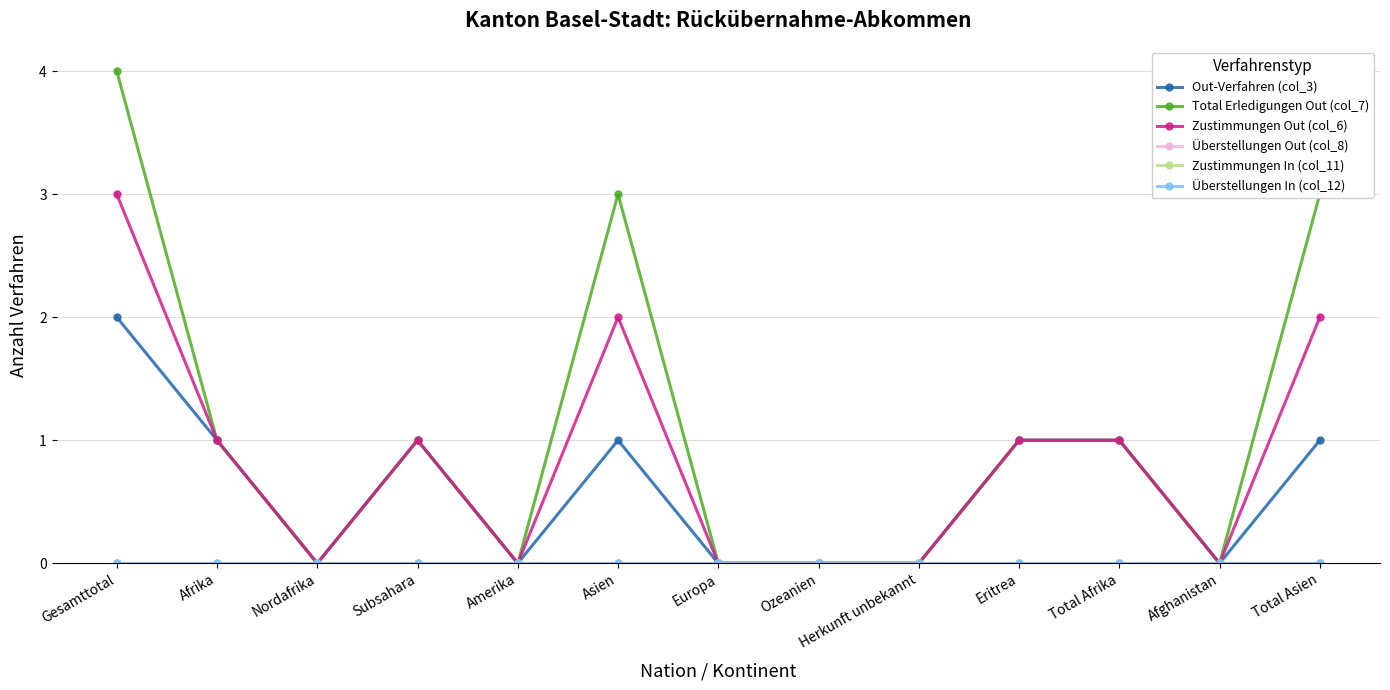

Reading left to right, list all the values displayed in this chart.

Out-Verfahren (col_3): Gesamttotal=2	Afrika=1	Nordafrika=0	Subsahara=1	Amerika=0	Asien=1	Europa=0	Ozeanien=0	Herkunft unbekannt=0	Eritrea=1	Total Afrika=1	Afghanistan=0	Total Asien=1
Total Erledigungen Out (col_7): Gesamttotal=4	Afrika=1	Nordafrika=0	Subsahara=1	Amerika=0	Asien=3	Europa=0	Ozeanien=0	Herkunft unbekannt=0	Eritrea=1	Total Afrika=1	Afghanistan=0	Total Asien=3
Zustimmungen Out (col_6): Gesamttotal=3	Afrika=1	Nordafrika=0	Subsahara=1	Amerika=0	Asien=2	Europa=0	Ozeanien=0	Herkunft unbekannt=0	Eritrea=1	Total Afrika=1	Afghanistan=0	Total Asien=2
Überstellungen Out (col_8): Gesamttotal=0	Afrika=0	Nordafrika=0	Subsahara=0	Amerika=0	Asien=0	Europa=0	Ozeanien=0	Herkunft unbekannt=0	Eritrea=0	Total Afrika=0	Afghanistan=0	Total Asien=0
Zustimmungen In (col_11): Gesamttotal=0	Afrika=0	Nordafrika=0	Subsahara=0	Amerika=0	Asien=0	Europa=0	Ozeanien=0	Herkunft unbekannt=0	Eritrea=0	Total Afrika=0	Afghanistan=0	Total Asien=0
Überstellungen In (col_12): Gesamttotal=0	Afrika=0	Nordafrika=0	Subsahara=0	Amerika=0	Asien=0	Europa=0	Ozeanien=0	Herkunft unbekannt=0	Eritrea=0	Total Afrika=0	Afghanistan=0	Total Asien=0